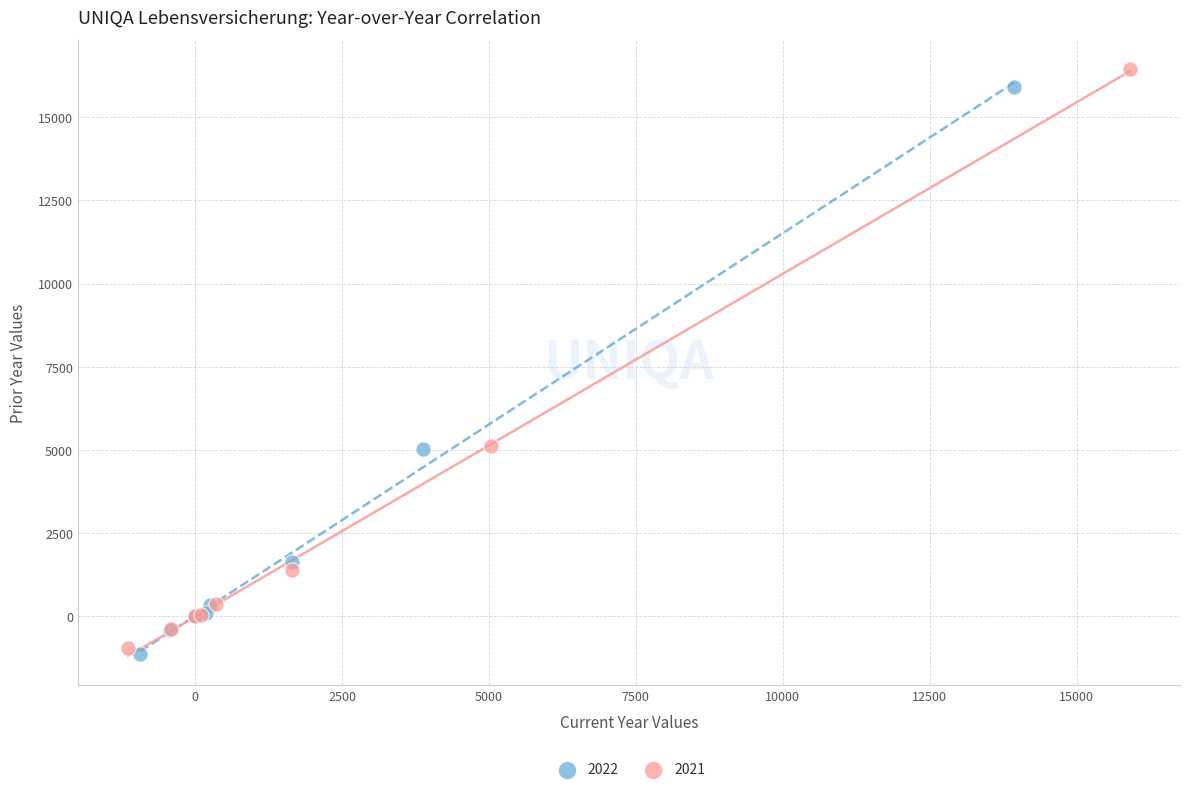

Which series has the largest Y range (max minus min)?

2021